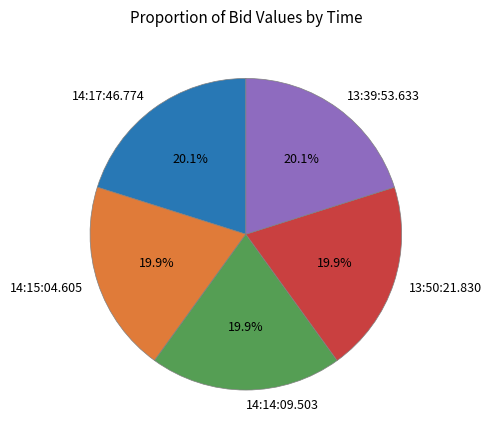

What is the total percentage of 13:39:53.633 and 14:15:04.605?

40.0%